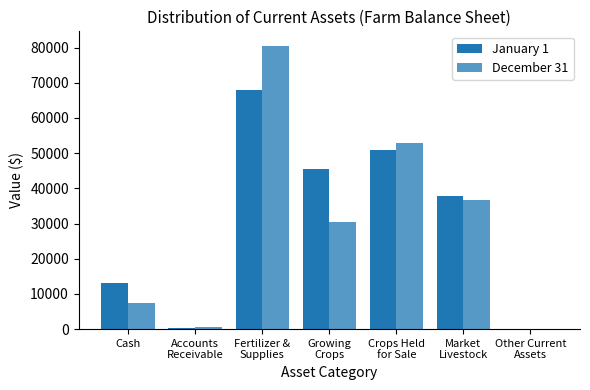

Rank the series at Fertilizer &
Supplies from lowest to highest value.

January 1, December 31